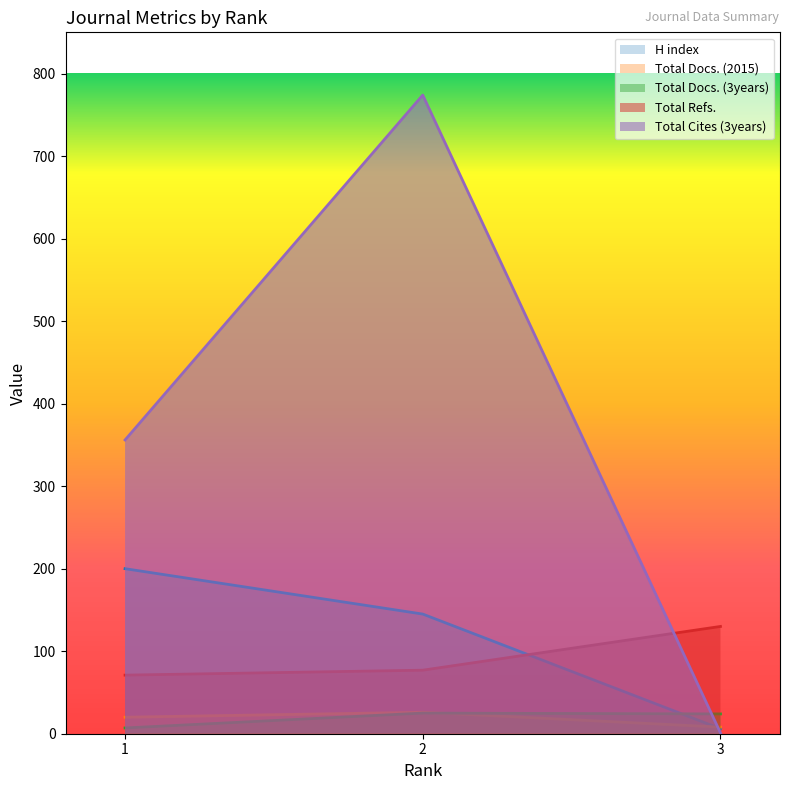

How many lines are shown in the chart?

5